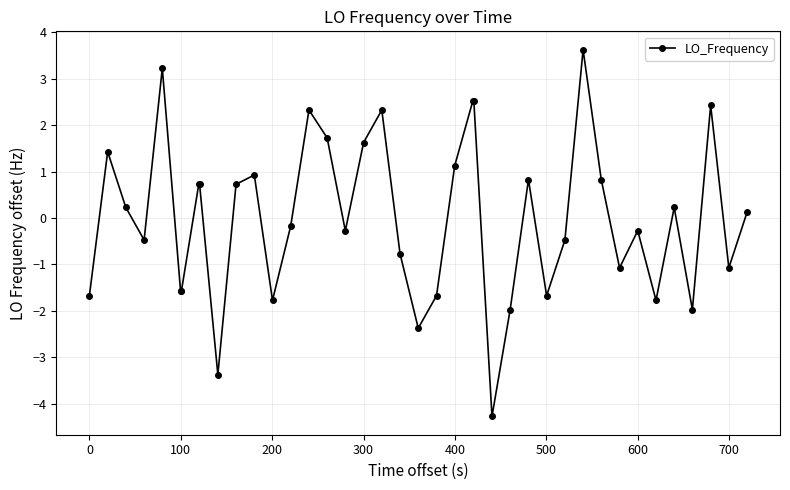

What is the difference between the second highest and second lowest values?

6.6